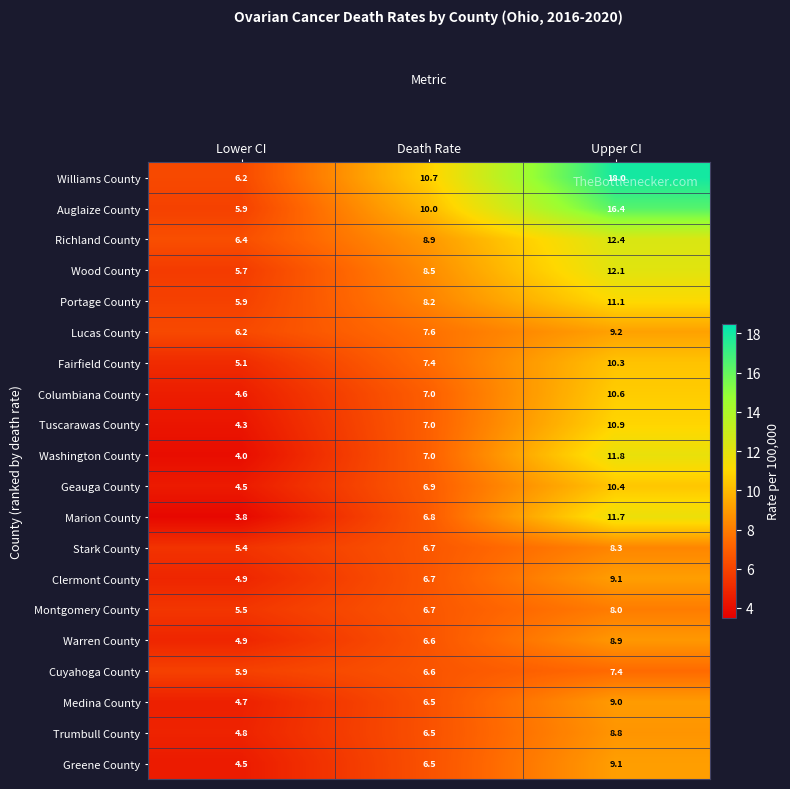

True or false: Fairfield County has a value of 10.8 at Death Rate.

False